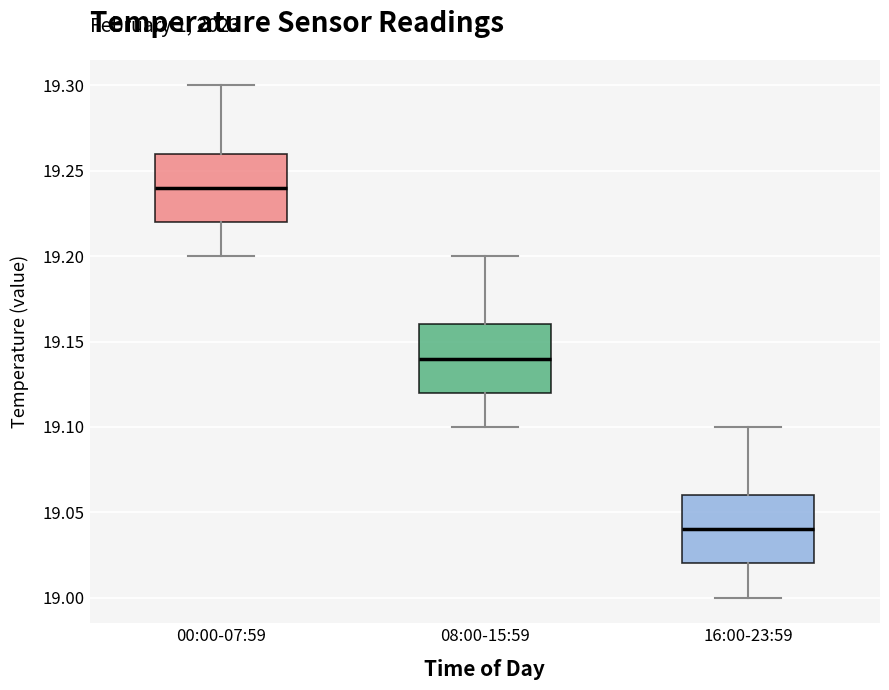

Which box has the lowest median line?

16:00-23:59